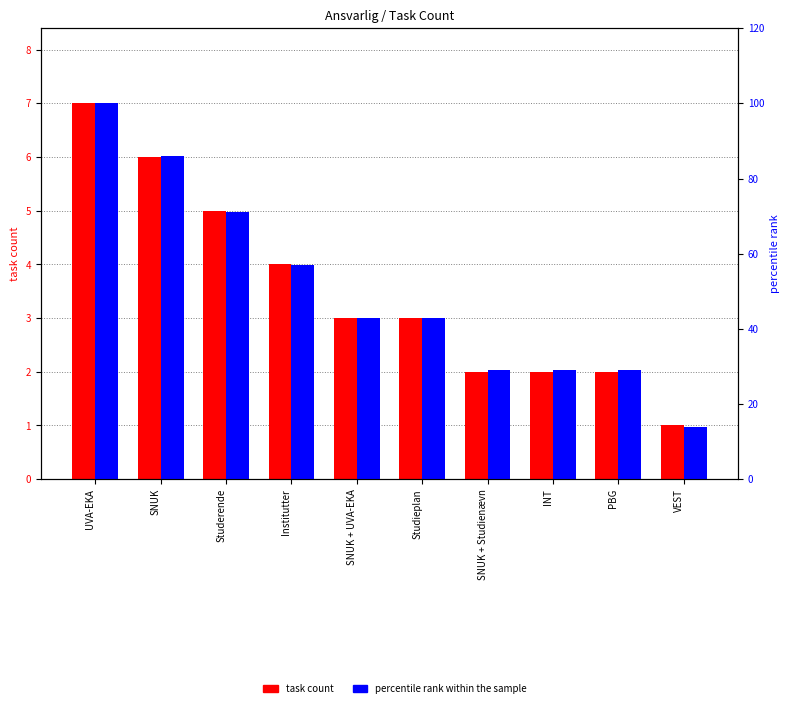

Rank the series by their average value, from highest to lowest.

percentile rank within the sample, task count